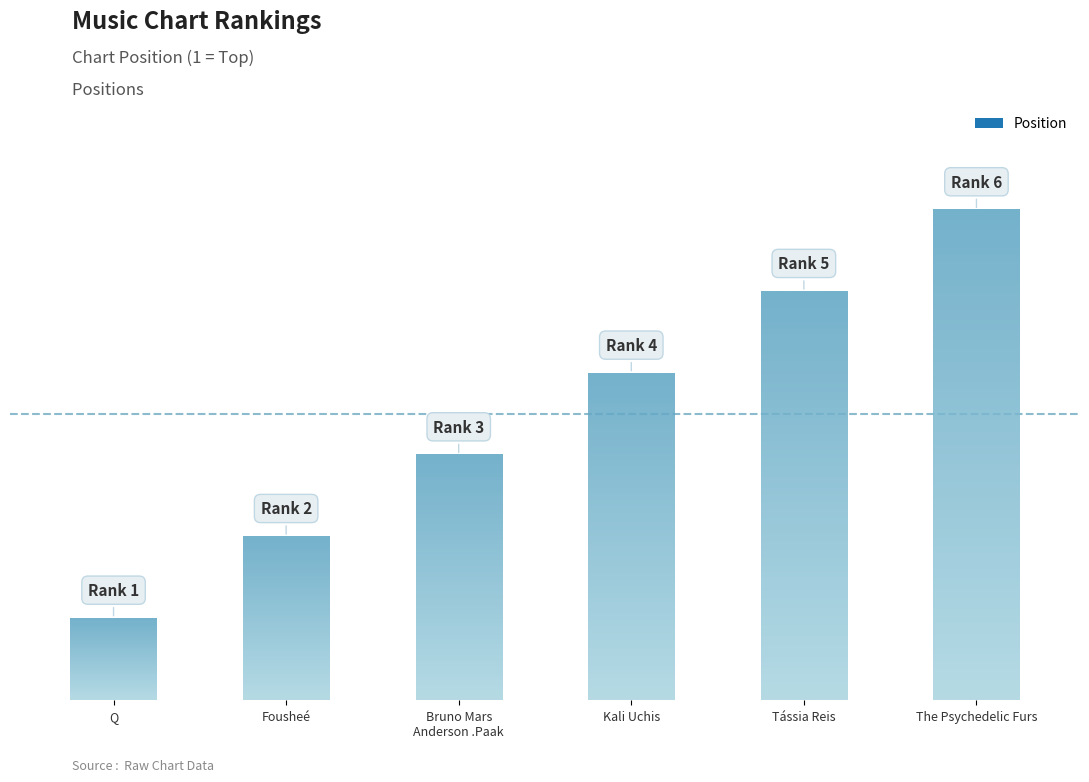

Where does the data first go above 4?

Tássia Reis